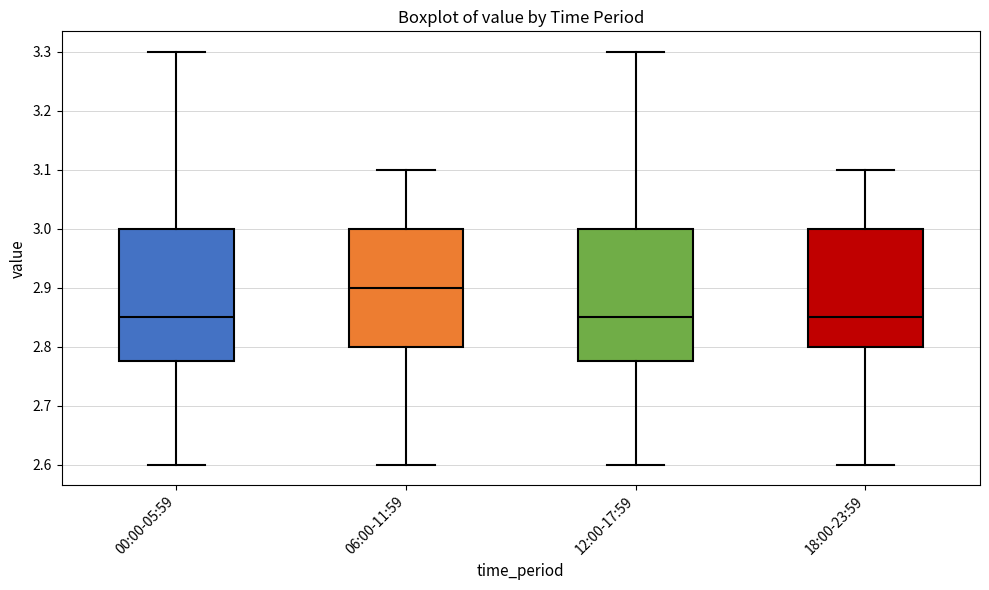

Where does the lower whisker of the box for 00:00-05:59 end on the y-axis? The values are not printed on the chart, so give them approximately, as read against the axis.

2.60